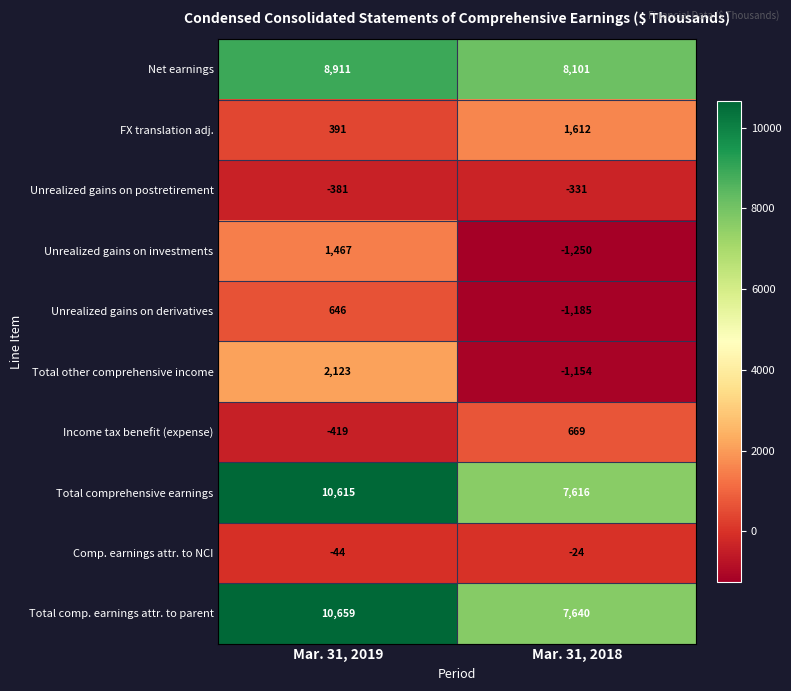

What is the difference between the highest and lowest values at Mar. 31, 2019?

11078